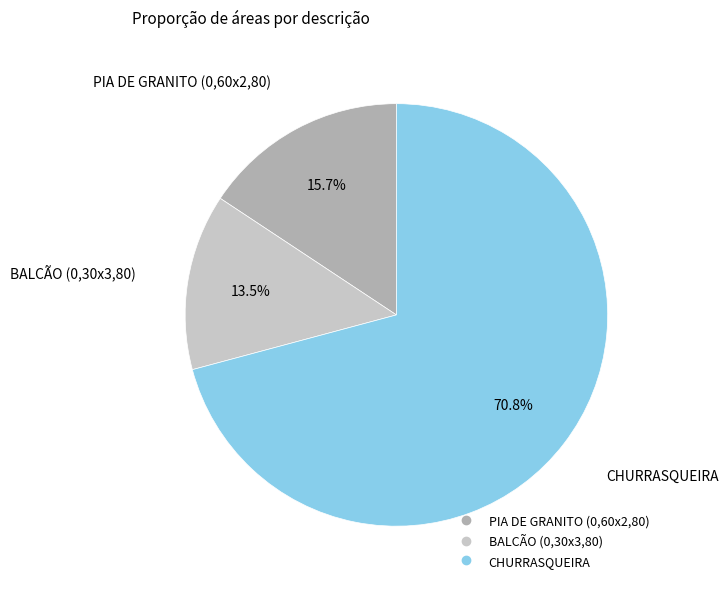

What is the total percentage of BALCÃO (0,30x3,80) and CHURRASQUEIRA?

84.3%